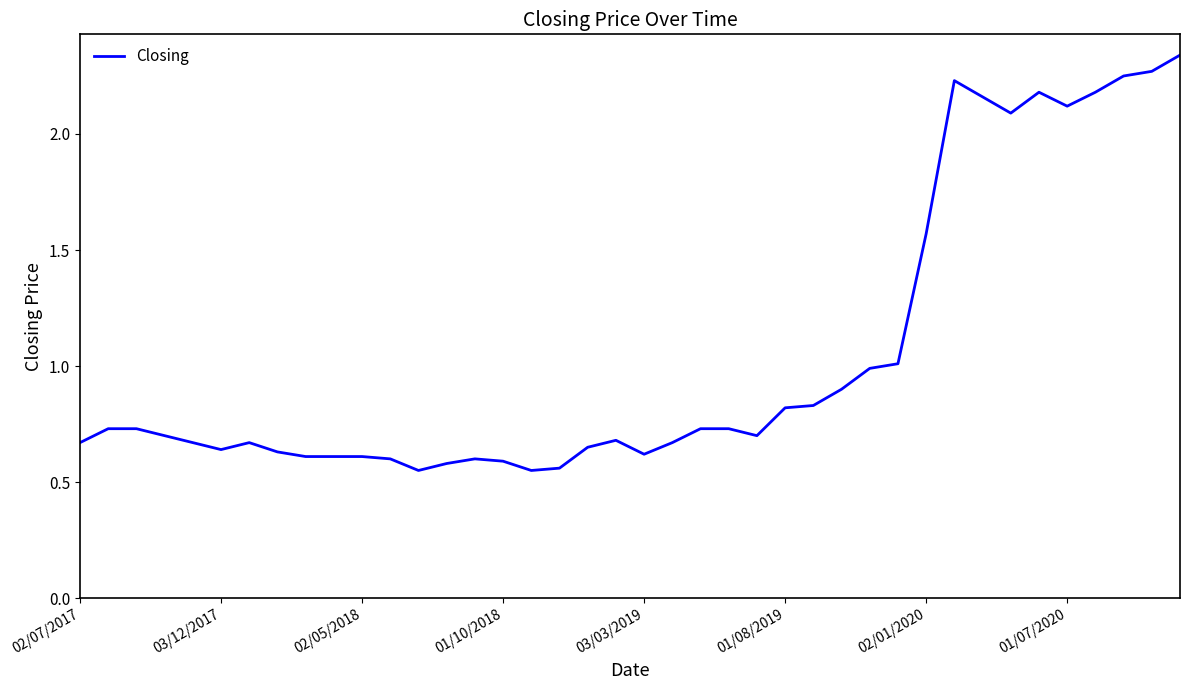

What is the difference between the maximum and minimum values?

1.8